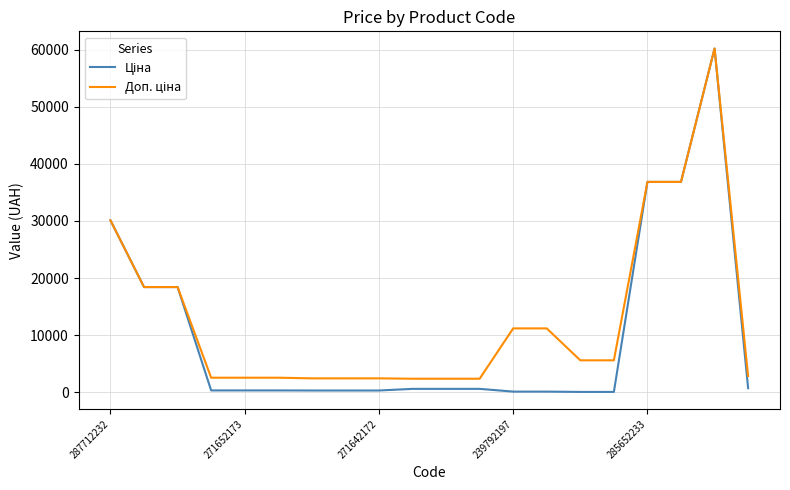

What is the maximum value shown in the chart?

60205.6